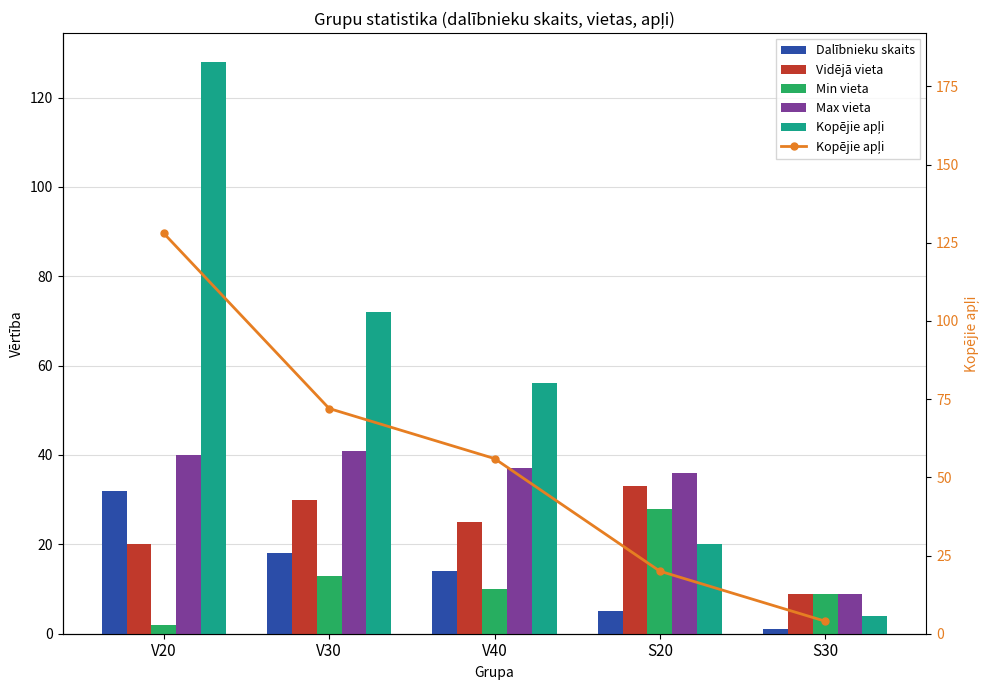

Reading left to right, what are all the values shown in this chart?

Dalībnieku skaits: V20=32	V30=18	V40=14	S20=5	S30=1
Vidējā vieta: V20=20	V30=30	V40=25	S20=33	S30=9
Min vieta: V20=2	V30=13	V40=10	S20=28	S30=9
Max vieta: V20=40	V30=41	V40=37	S20=36	S30=9
Kopējie apļi: V20=128	V30=72	V40=56	S20=20	S30=4